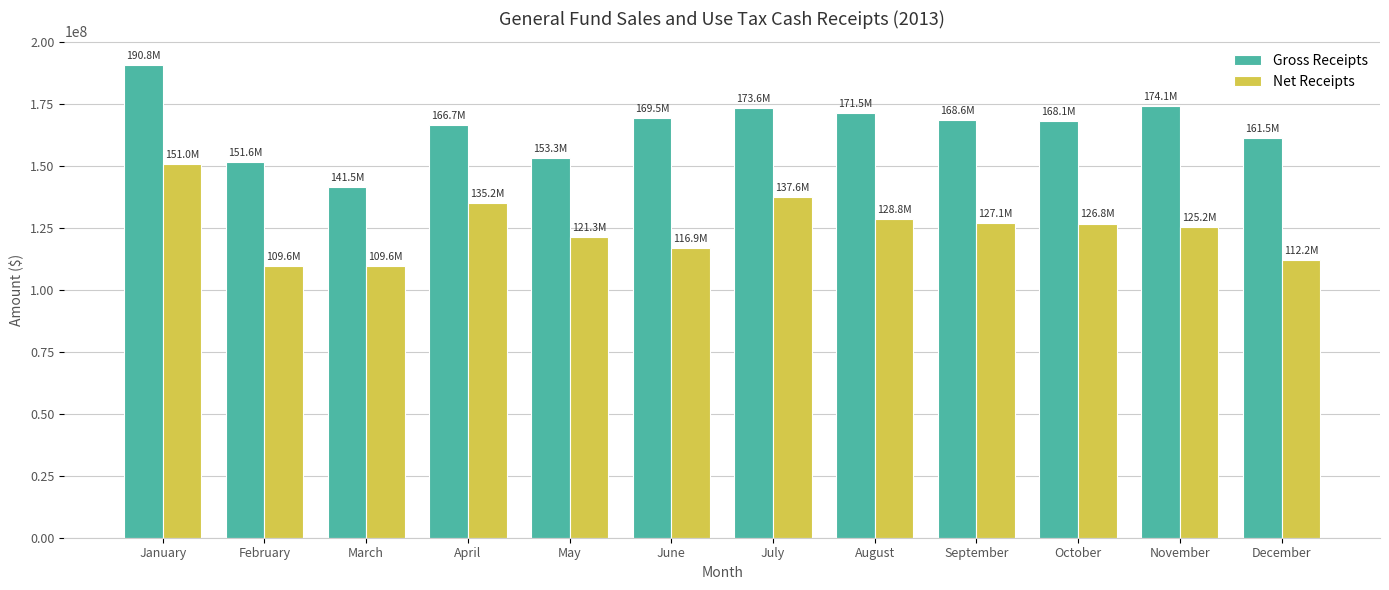

How many series are shown in this chart?

2